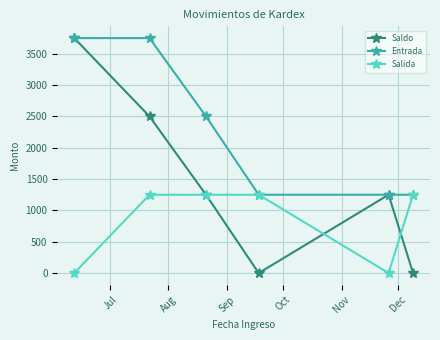

List the series in order of their overall mean, lowest first.

Salida, Saldo, Entrada